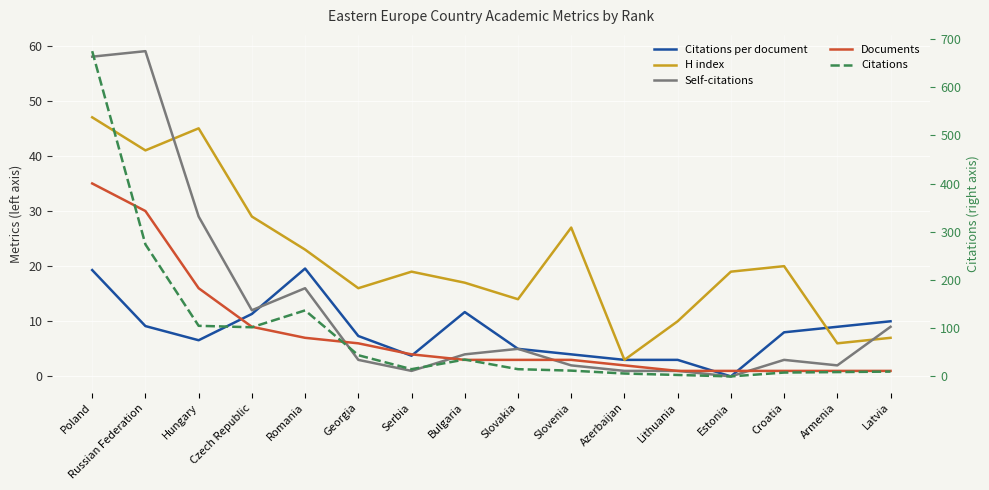

Where is the first local minimum for Citations?

Czech Republic